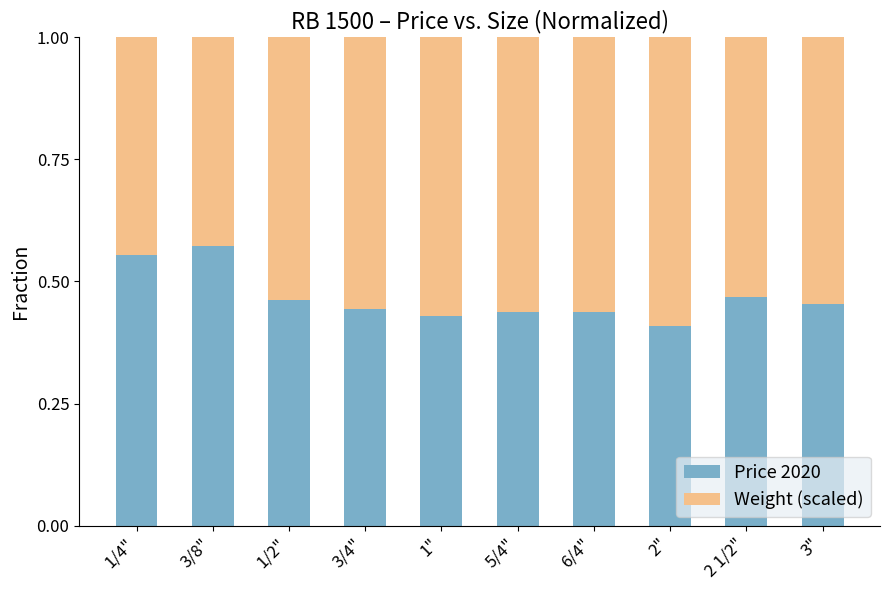

Does the chart contain stacked bars?

Yes